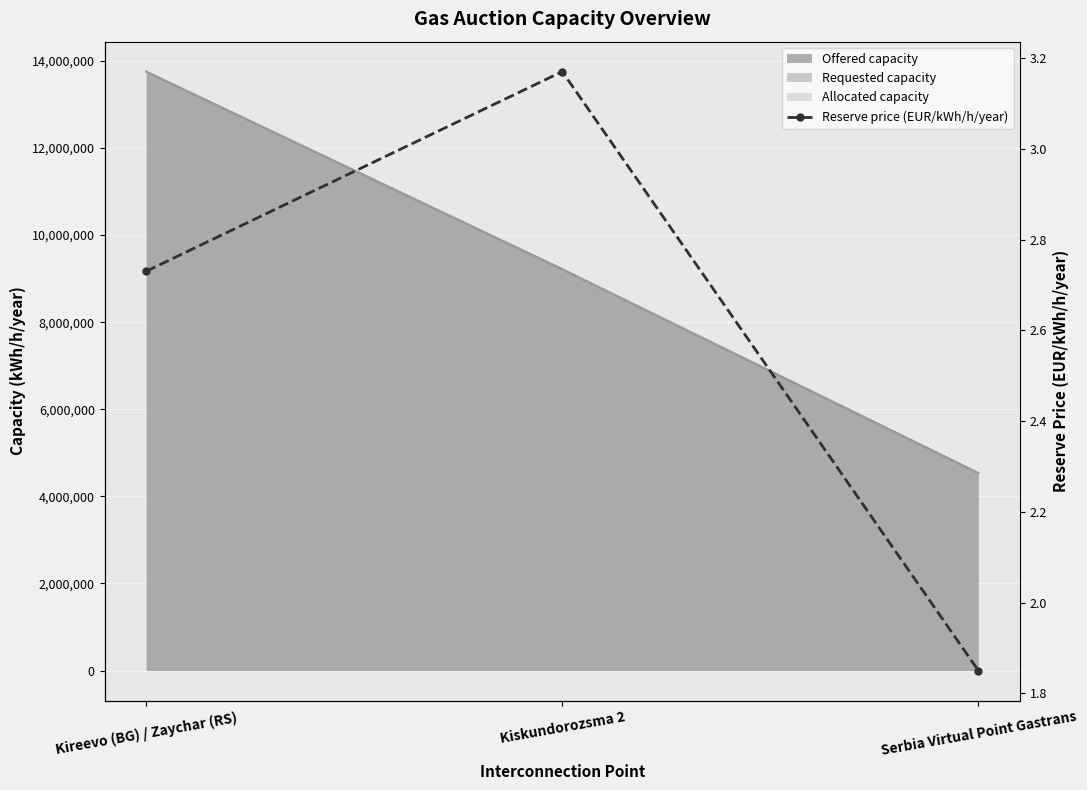

The chart shows a value of 4.5 at Kiskundorozsma 2. True or false?

False